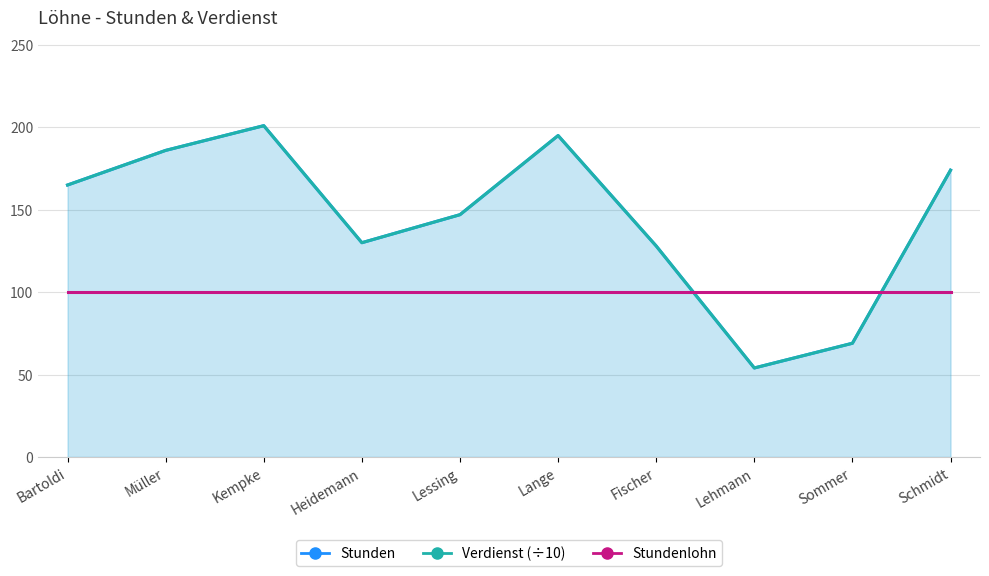

What position from the left is Kempke?

3